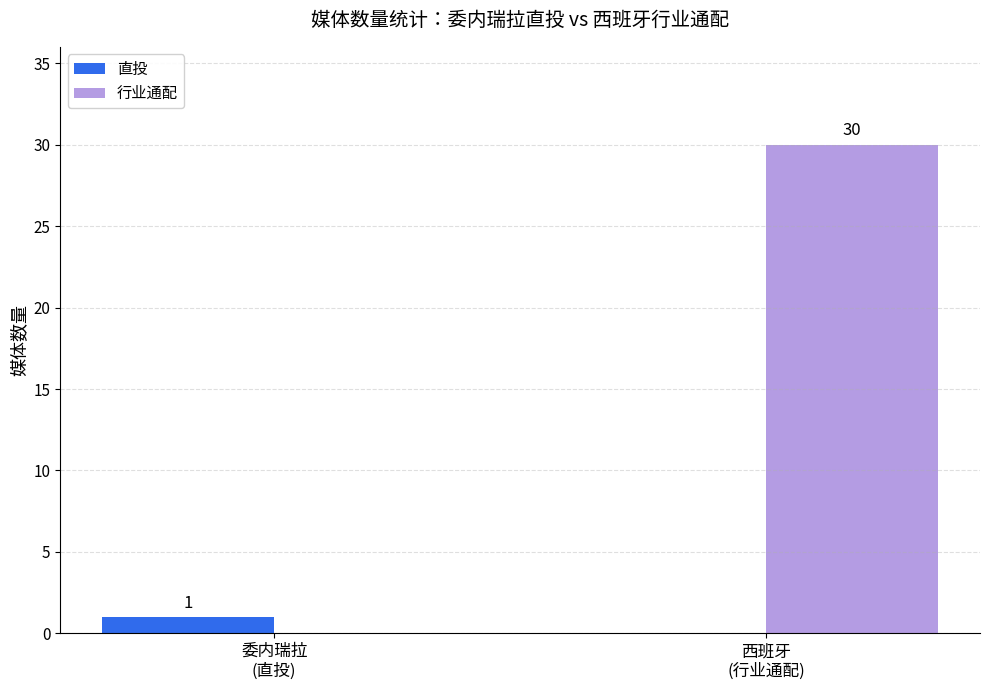

How many groups of bars are there?

2